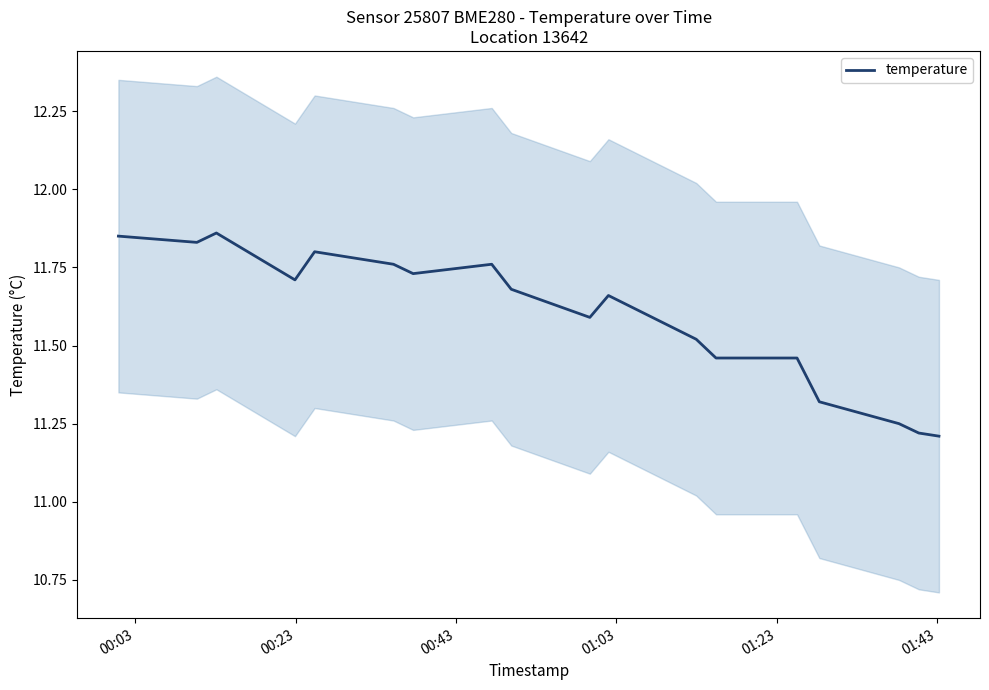

Reading left to right, what are all the values shown in this chart?

11.8	11.8	11.9	11.7	11.8	11.8	11.7	11.8	11.7	11.6	11.7	11.5	11.5	11.5	11.3	11.2	11.2	11.2